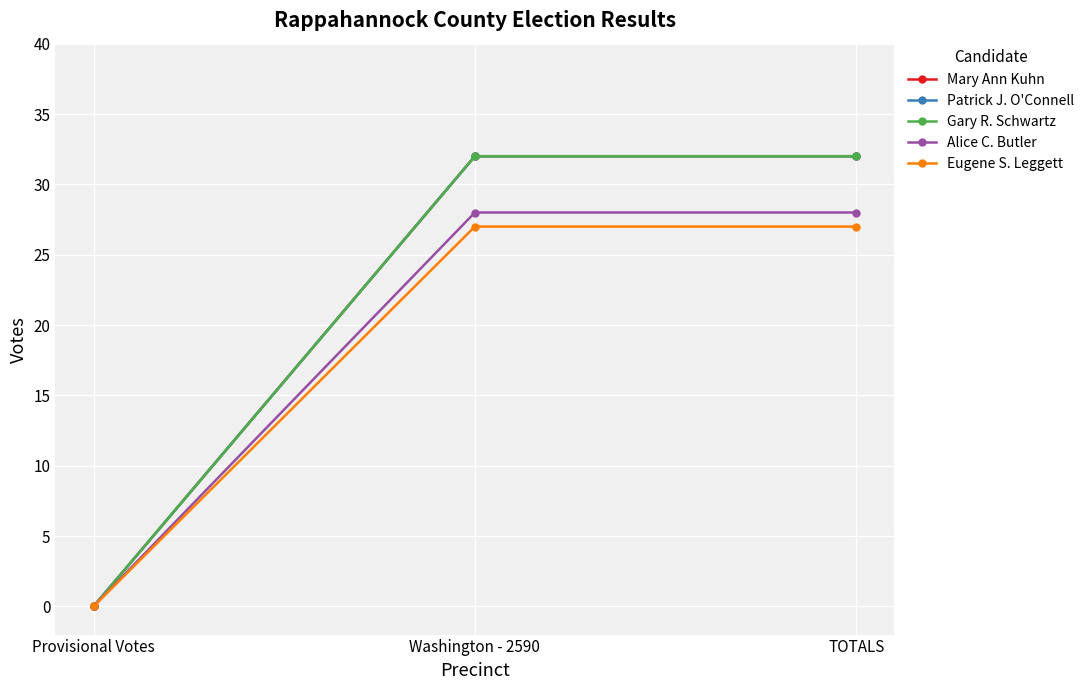

Does the chart have visible grid lines?

Yes